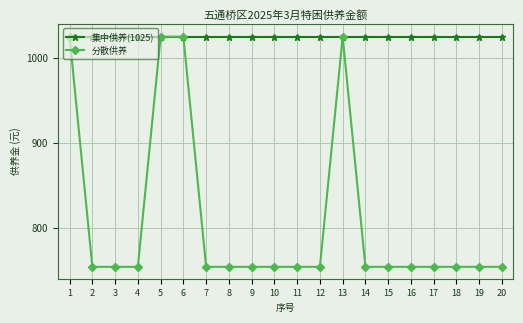

Which series has the largest total across all categories?

集中供养(1025)